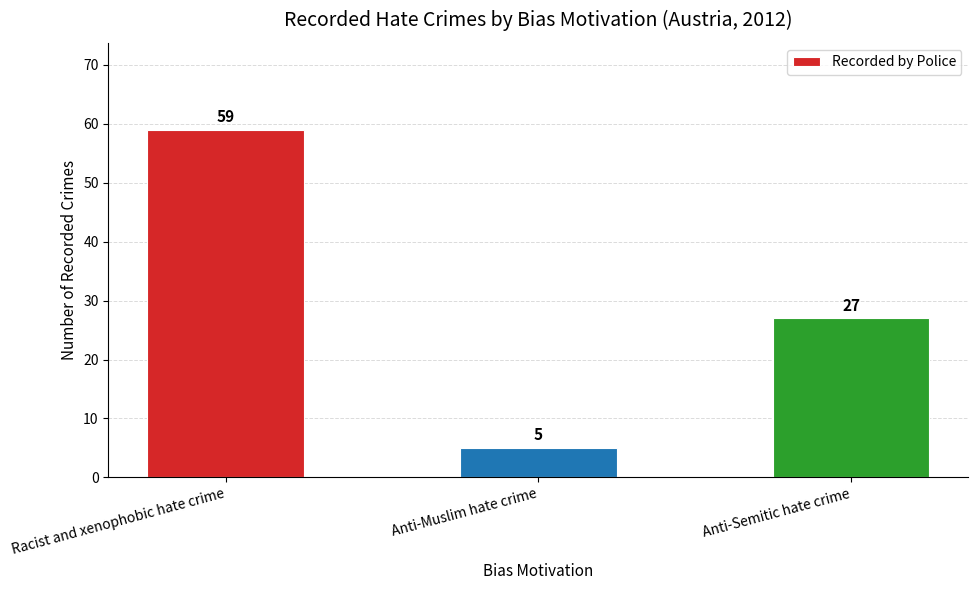

Is it true that the value at Anti-Semitic hate crime is 36?

False